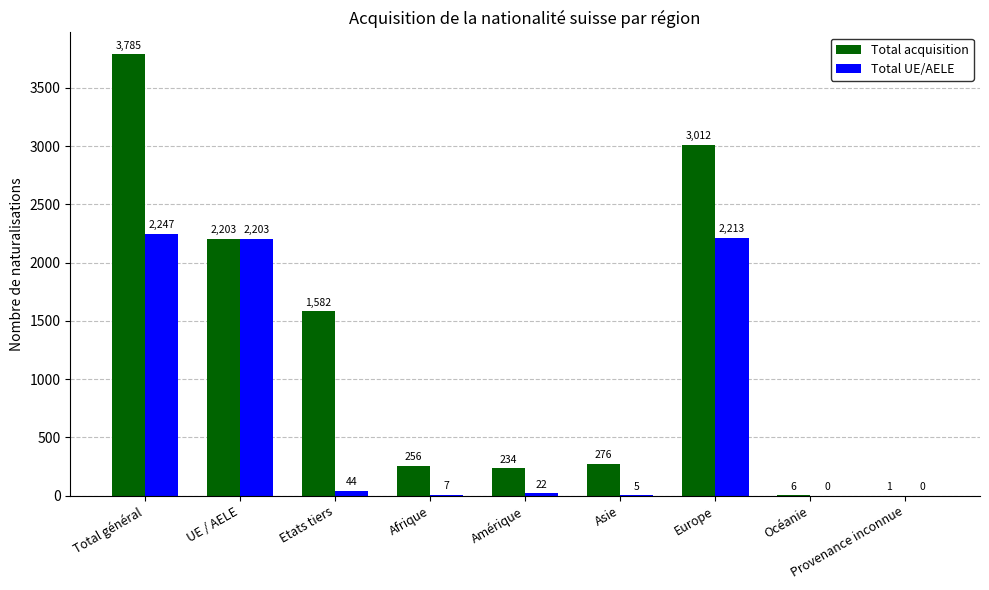

Between Total général and Provenance inconnue, which series saw the biggest shift?

Total acquisition